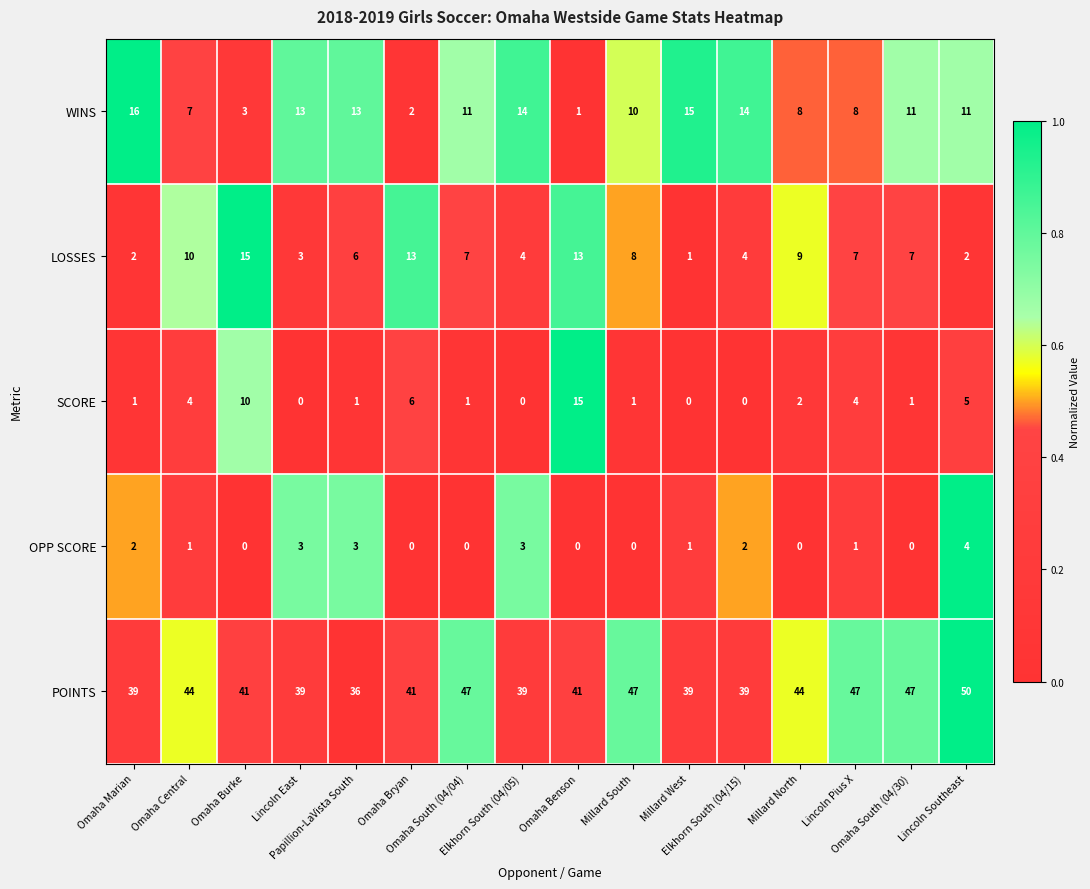

What is the sum of all OPP SCORE values?

20